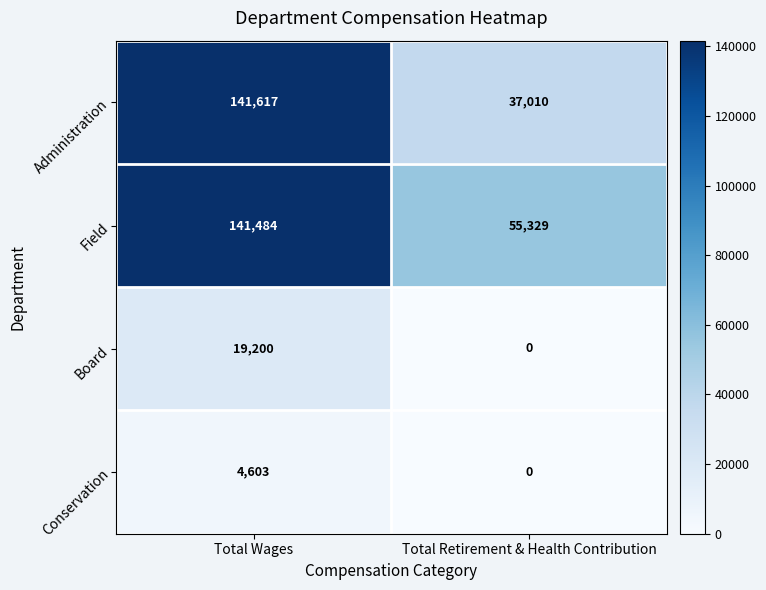

What is the sum of the Conservation values at Total Retirement & Health Contribution and Total Wages?

4603